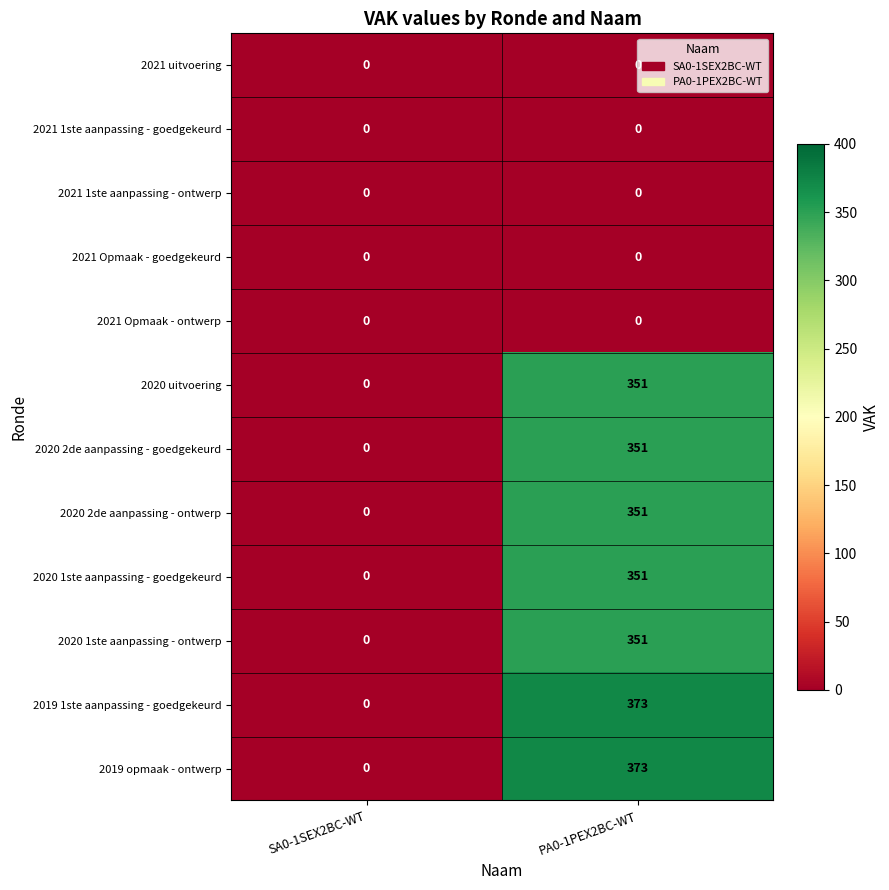

What is the average value of the 2020 2de aanpassing - ontwerp series?

176